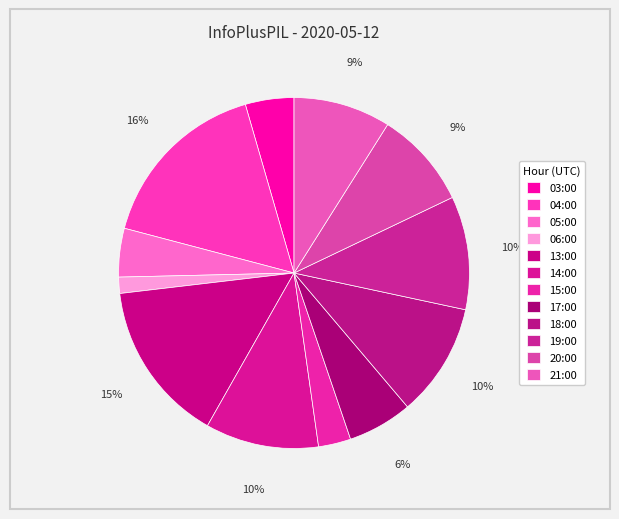

How many segments does this pie chart have?

12